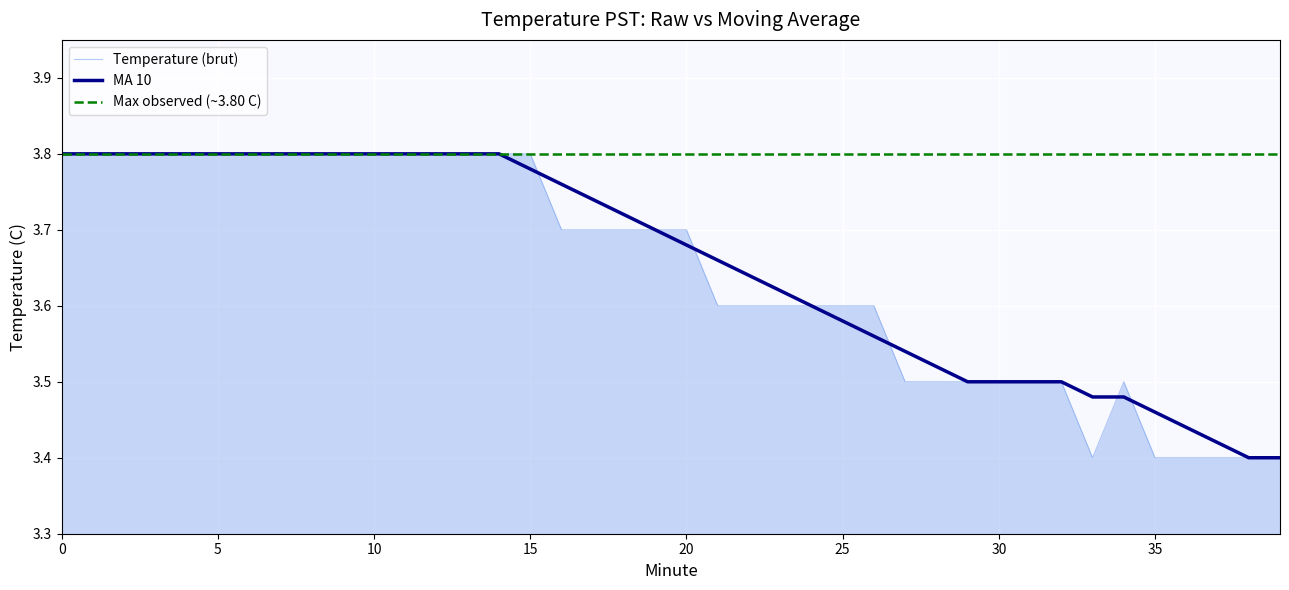

Which has a higher value, 19 or 14?

14